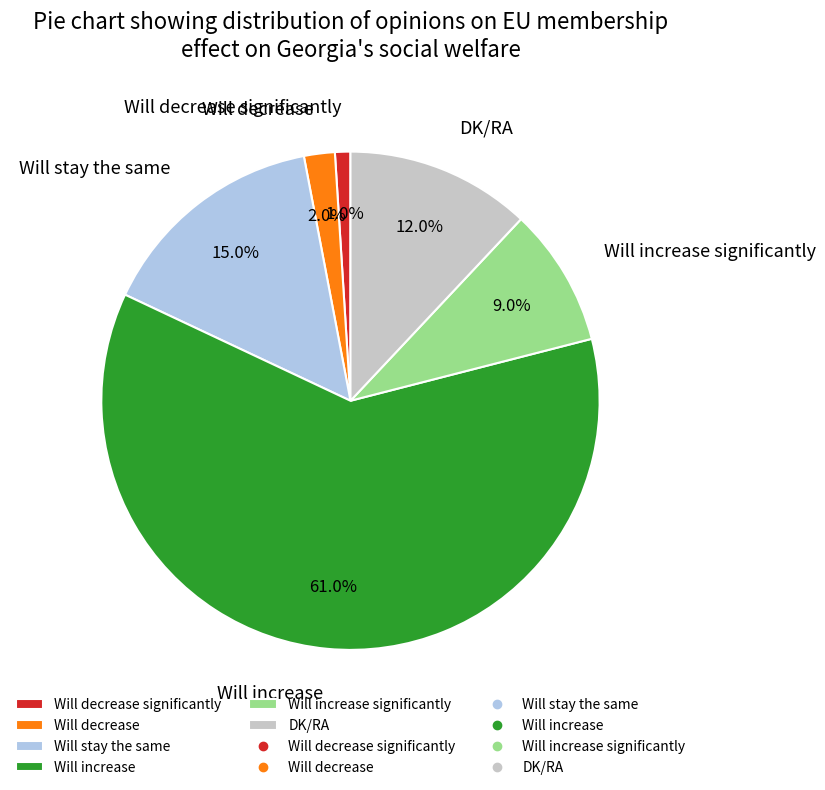

Is it true that Will increase is 61% of the pie?

True